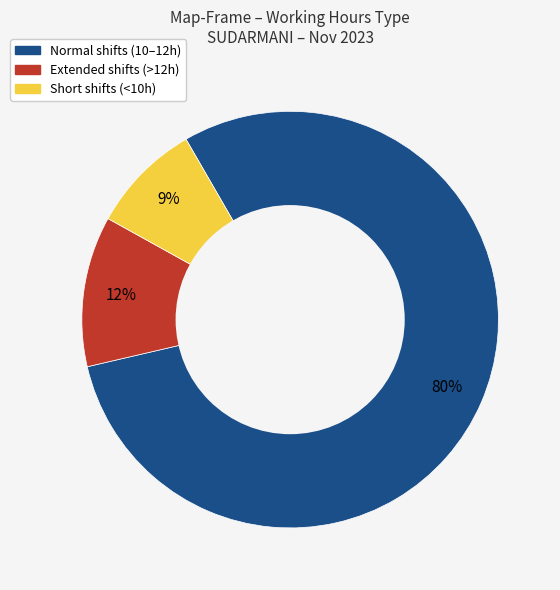

Is there any slice that represents more than half of the pie?

Yes